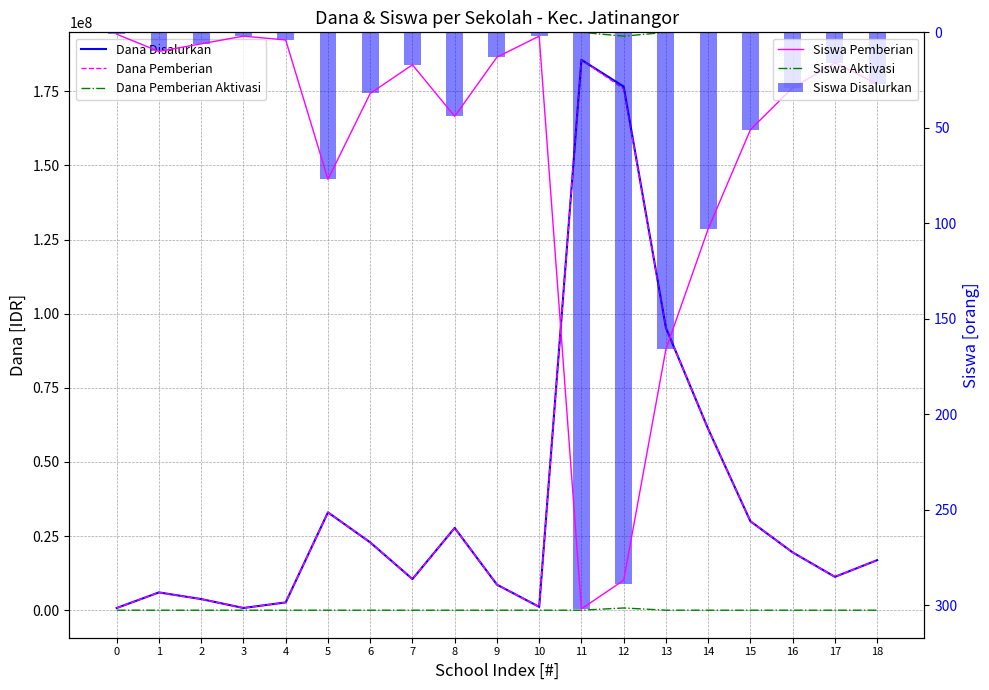

How many data points in Dana Disalurkan are above 16875000?

9